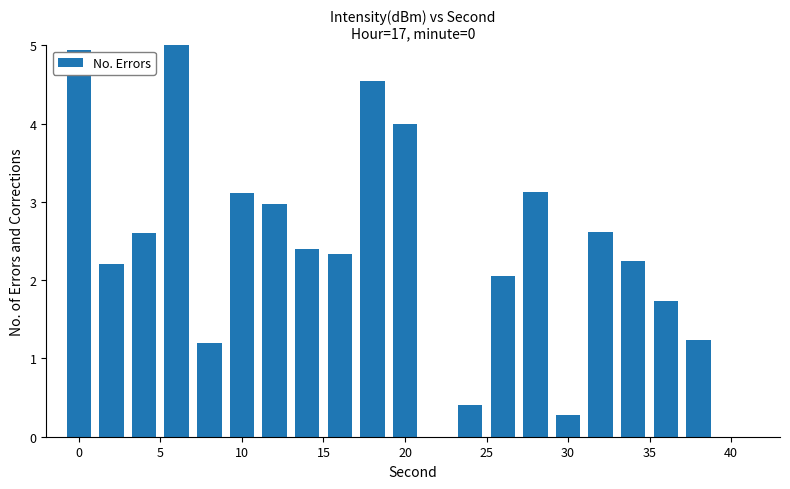

What is the maximum value shown in the chart?

5.0